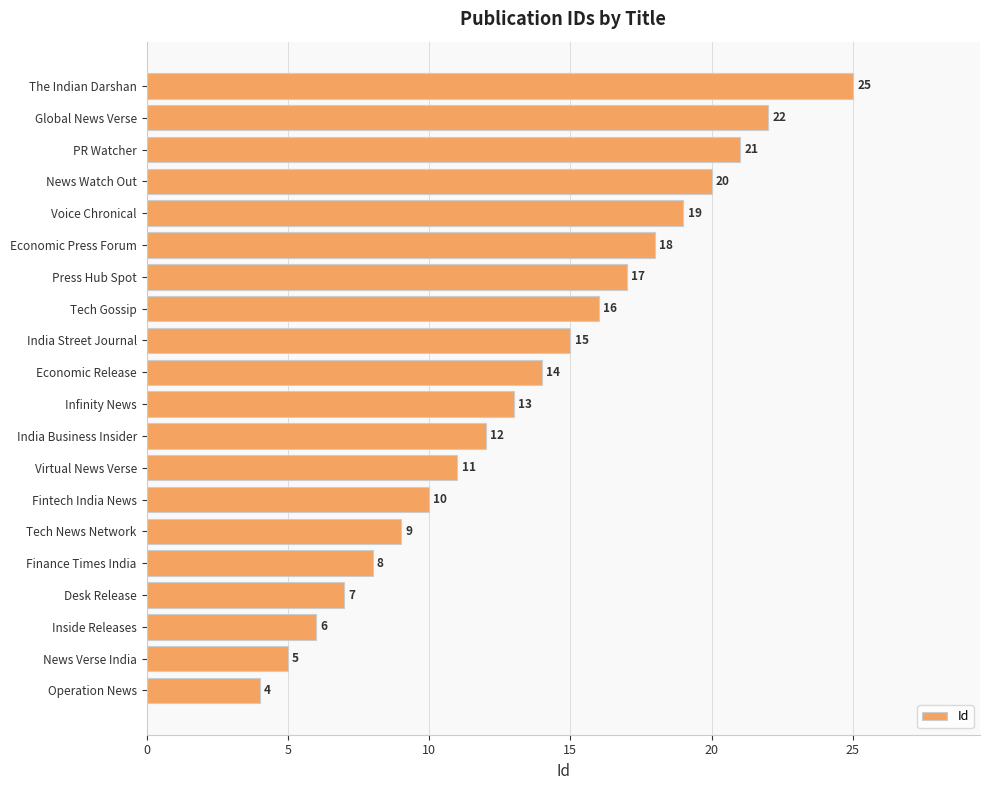

Reading bottom to top, transcribe all the data shown in this chart.

Operation News=4	News Verse India=5	Inside Releases=6	Desk Release=7	Finance Times India=8	Tech News Network=9	Fintech India News=10	Virtual News Verse=11	India Business Insider=12	Infinity News=13	Economic Release=14	India Street Journal=15	Tech Gossip=16	Press Hub Spot=17	Economic Press Forum=18	Voice Chronical=19	News Watch Out=20	PR Watcher=21	Global News Verse=22	The Indian Darshan=25